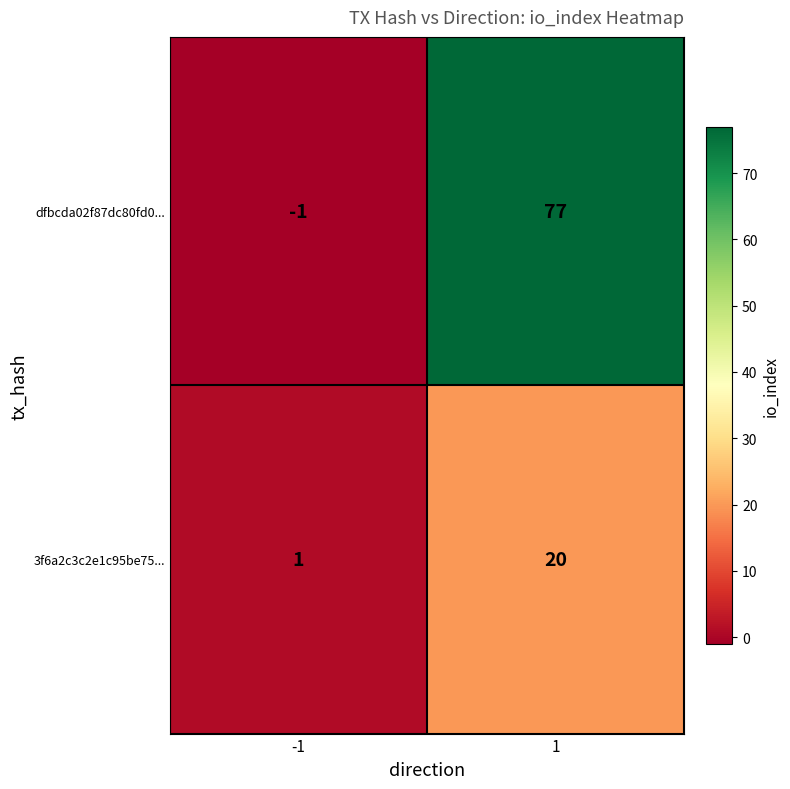

What is the difference between the highest and lowest values at 1?

57